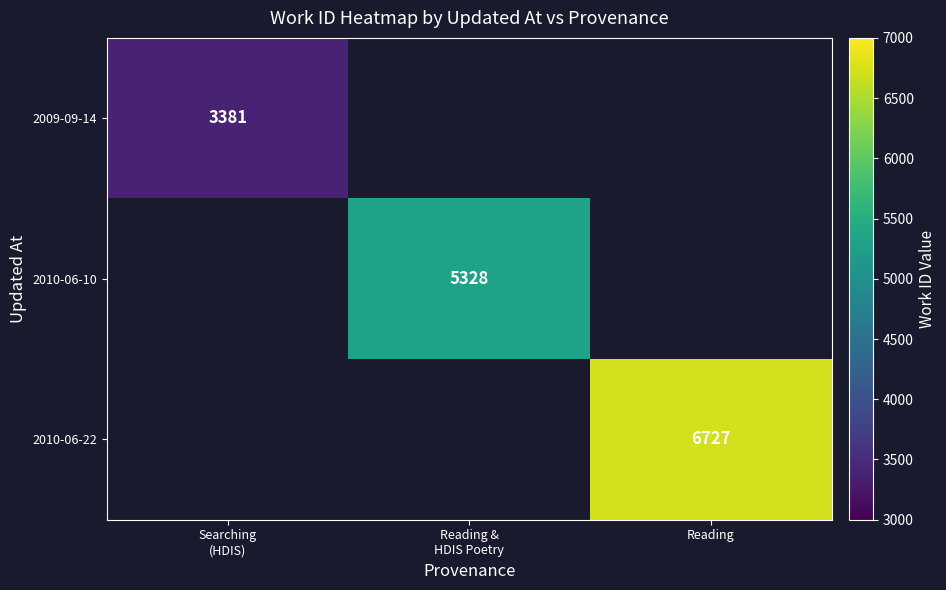

The value of 2010-06-22 at Reading is 3927. True or false?

False